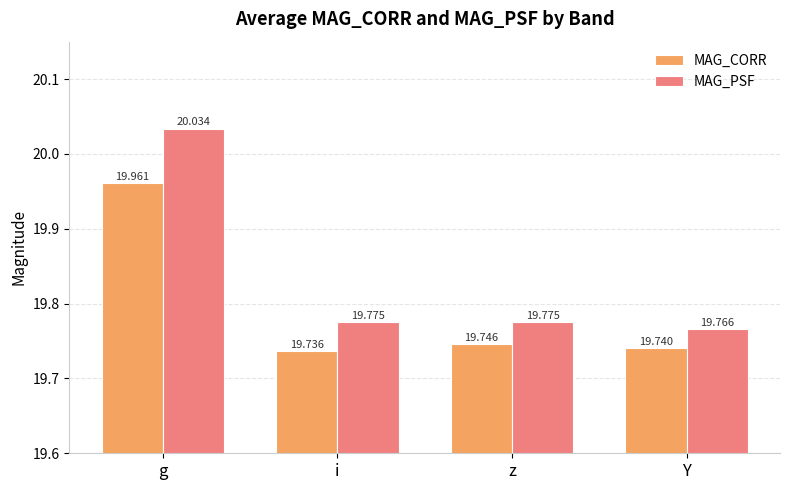

List the series in order of their peak value, lowest first.

MAG_CORR, MAG_PSF